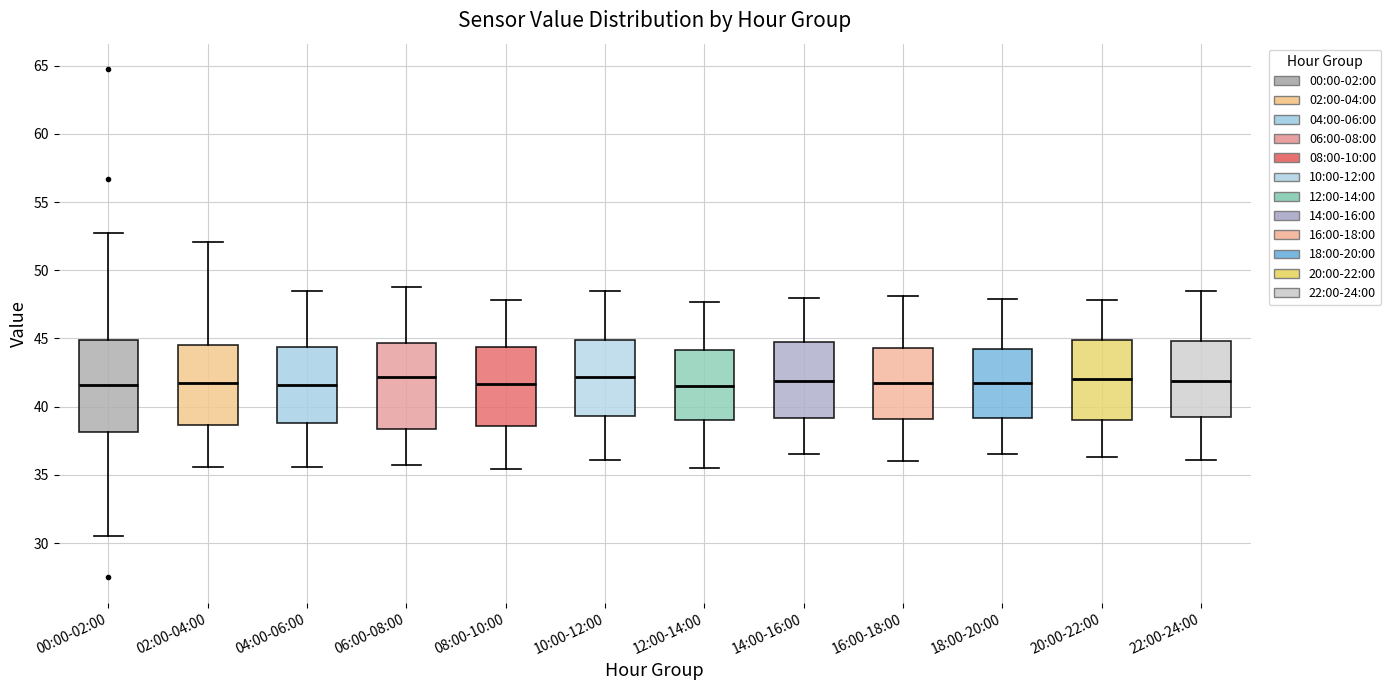

Reading left to right, transcribe this box plot: for each box, give where its median line is, the range the box spans, and where its two whiskers end, as read against the y-axis. The values are not printed on the chart, so give them approximately, as read against the axis.

00:00-02:00: median 41.5, box 38.0 to 45.0, whiskers 30.5 to 52.5
02:00-04:00: median 41.5, box 38.5 to 44.5, whiskers 35.5 to 52.0
04:00-06:00: median 41.5, box 39.0 to 44.5, whiskers 35.5 to 48.5
06:00-08:00: median 42.0, box 38.5 to 44.5, whiskers 35.5 to 49.0
08:00-10:00: median 41.5, box 38.5 to 44.5, whiskers 35.5 to 48.0
10:00-12:00: median 42.0, box 39.5 to 45.0, whiskers 36.0 to 48.5
12:00-14:00: median 41.5, box 39.0 to 44.0, whiskers 35.5 to 47.5
14:00-16:00: median 42.0, box 39.0 to 45.0, whiskers 36.5 to 48.0
16:00-18:00: median 41.5, box 39.0 to 44.5, whiskers 36.0 to 48.0
18:00-20:00: median 42.0, box 39.0 to 44.0, whiskers 36.5 to 48.0
20:00-22:00: median 42.0, box 39.0 to 45.0, whiskers 36.5 to 48.0
22:00-24:00: median 42.0, box 39.5 to 45.0, whiskers 36.0 to 48.5